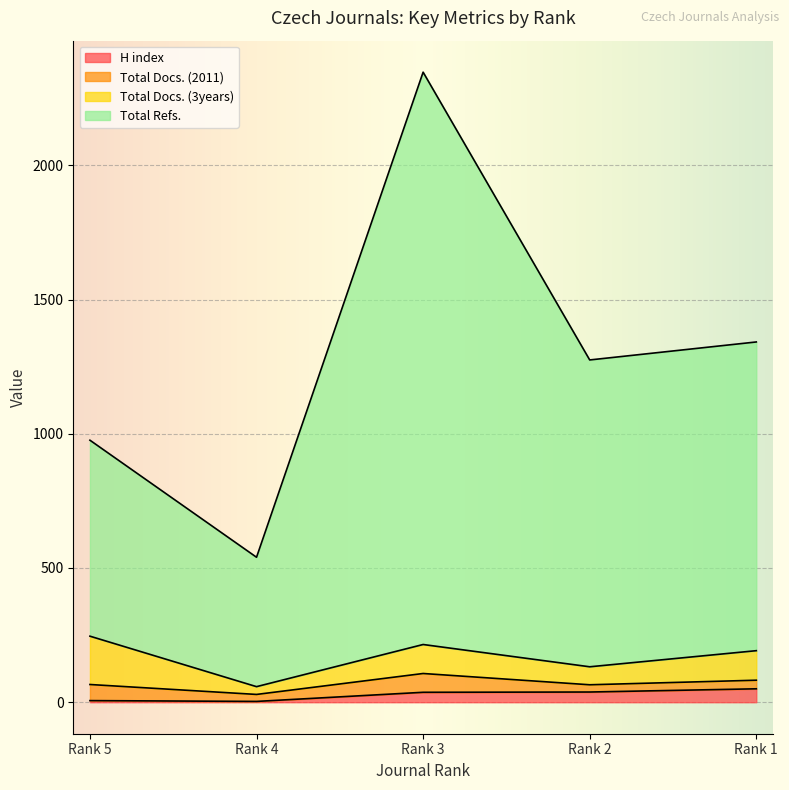

True or false: H index has more than 1 points higher than both neighbors.

False